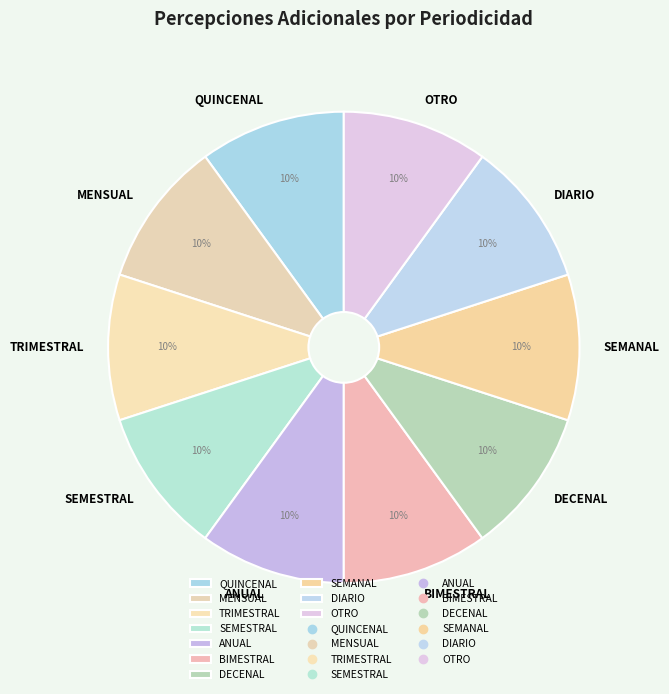

What is the ratio of the value at TRIMESTRAL to the value at DECENAL?

1.0